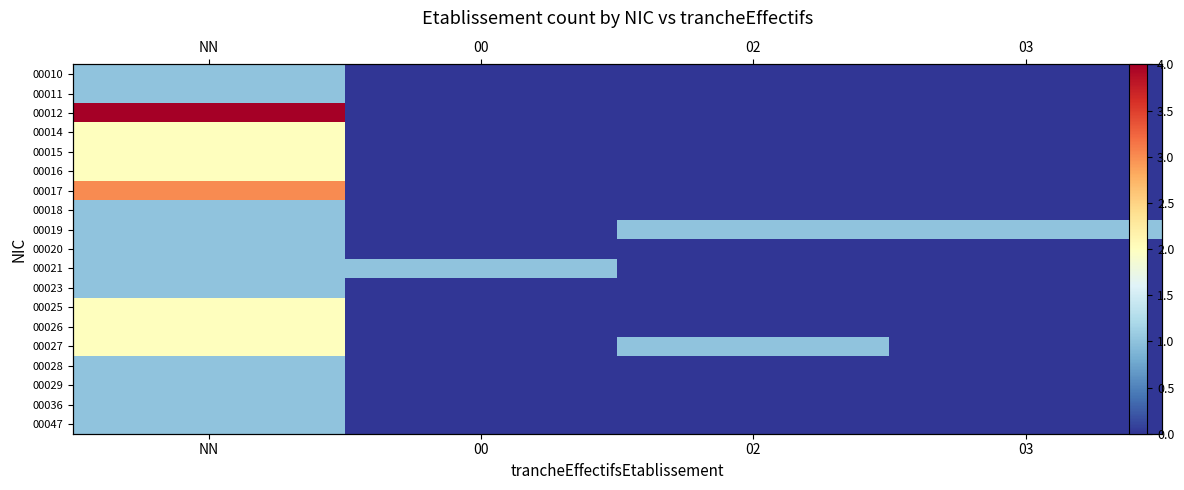

What is the maximum value shown in the chart?

4